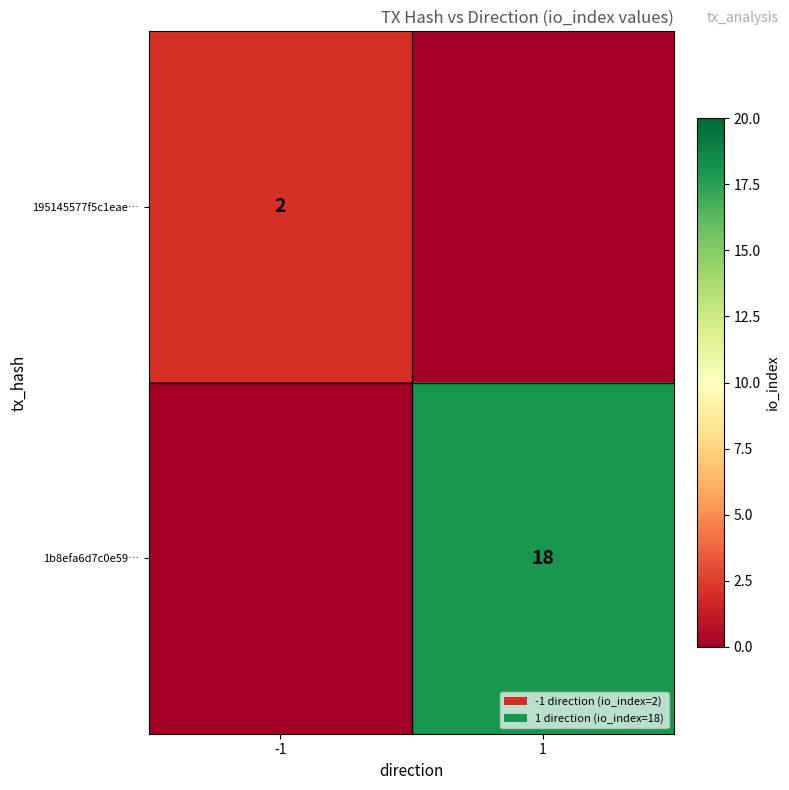

True or false: 1b8efa6d7c0e59… has a value of 28 at 1.

False